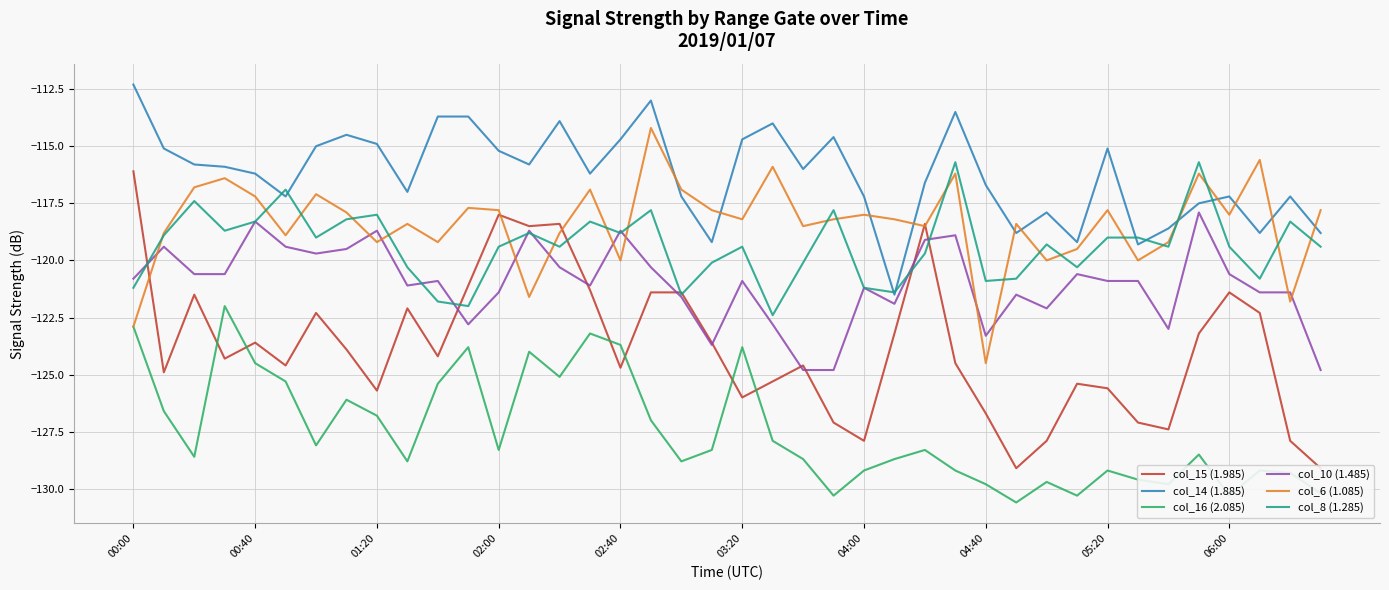

True or false: col_15 (1.985) and col_14 (1.885) intersect in this chart.

False